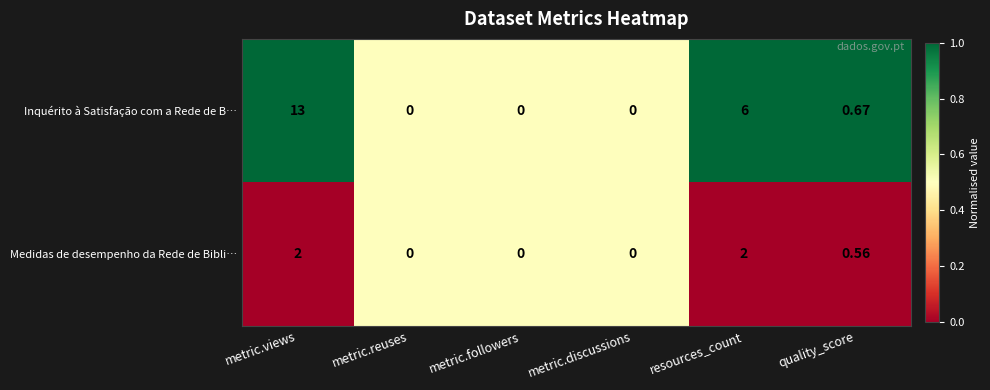

Where is Inquérito à Satisfação com a Rede de B… nearest to the value 6?

resources_count